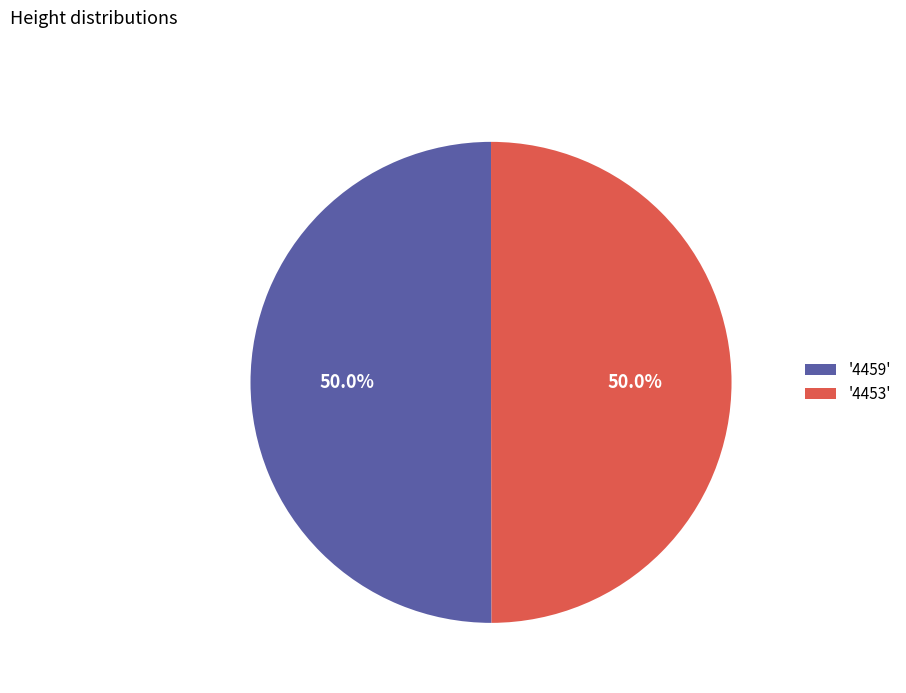

Approximately how many times larger is the value at '4453' compared to '4459'?

1.0